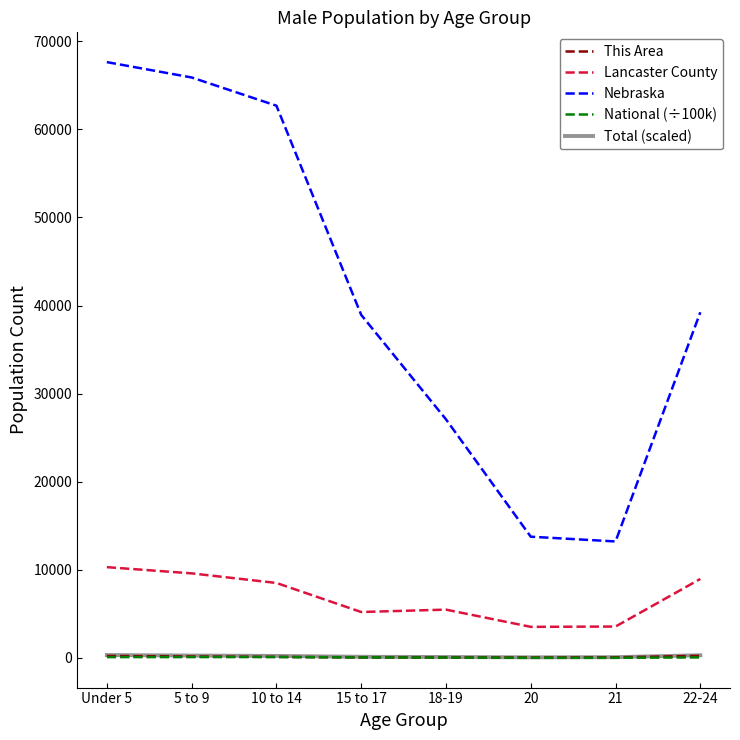

What is the total value across all series at 15 to 17?

44439.2